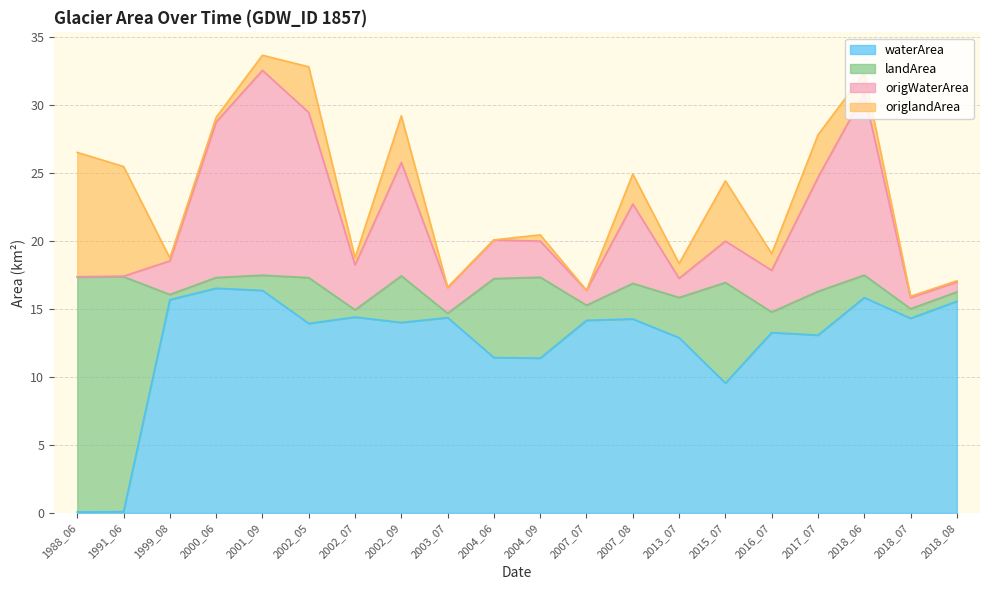

What is the spread (max minus min) of values at 1999_08?

2.8